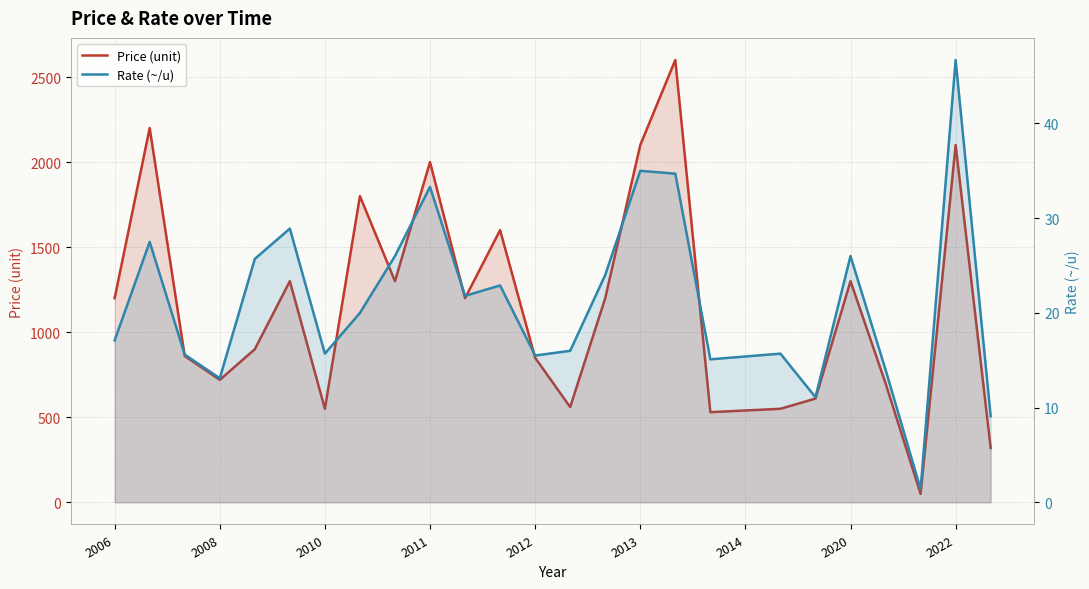

List the labels in order of Price (unit) value, smallest first.

23, 25, 17, 18, 2014, 19, 13, 20, 22, 2011, 12, 2010, 2012, 2006, 10, 14, 2013, 2022, 21, 11, 2020, 9, 15, 24, 2008, 16